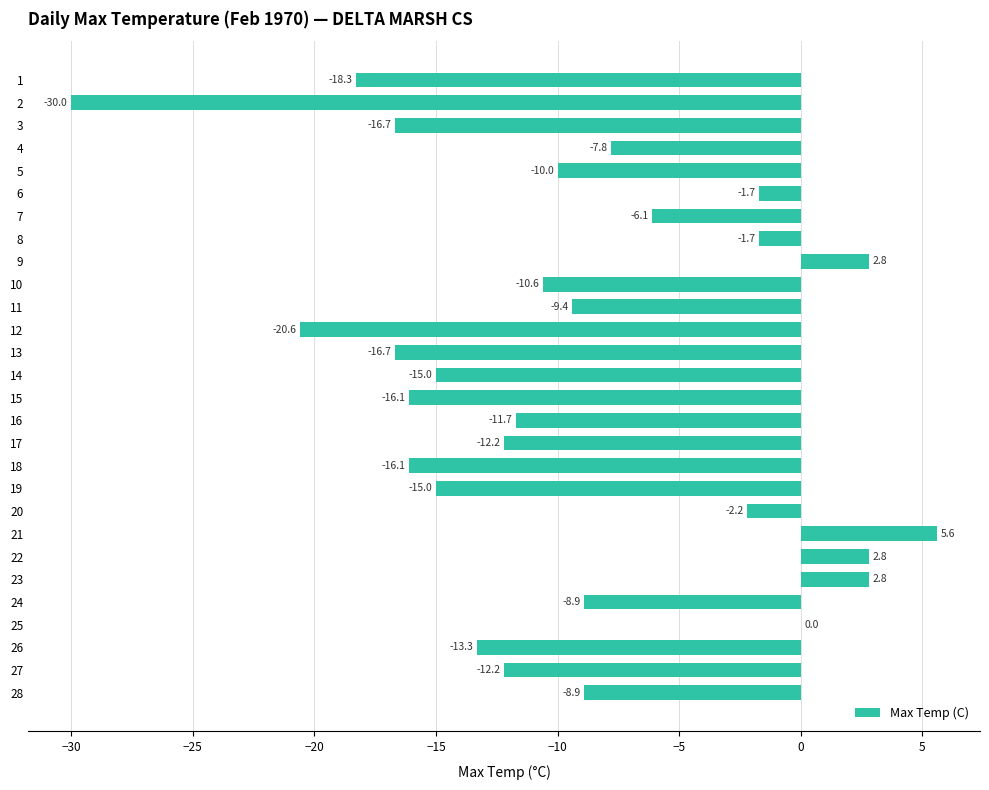

True or false: the data shows 5.6 at 21.

True